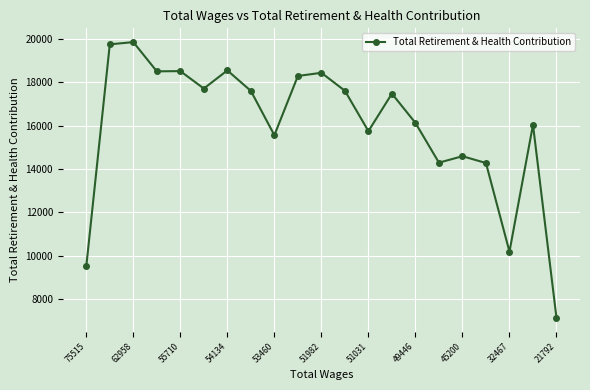

What is the average value?

15983